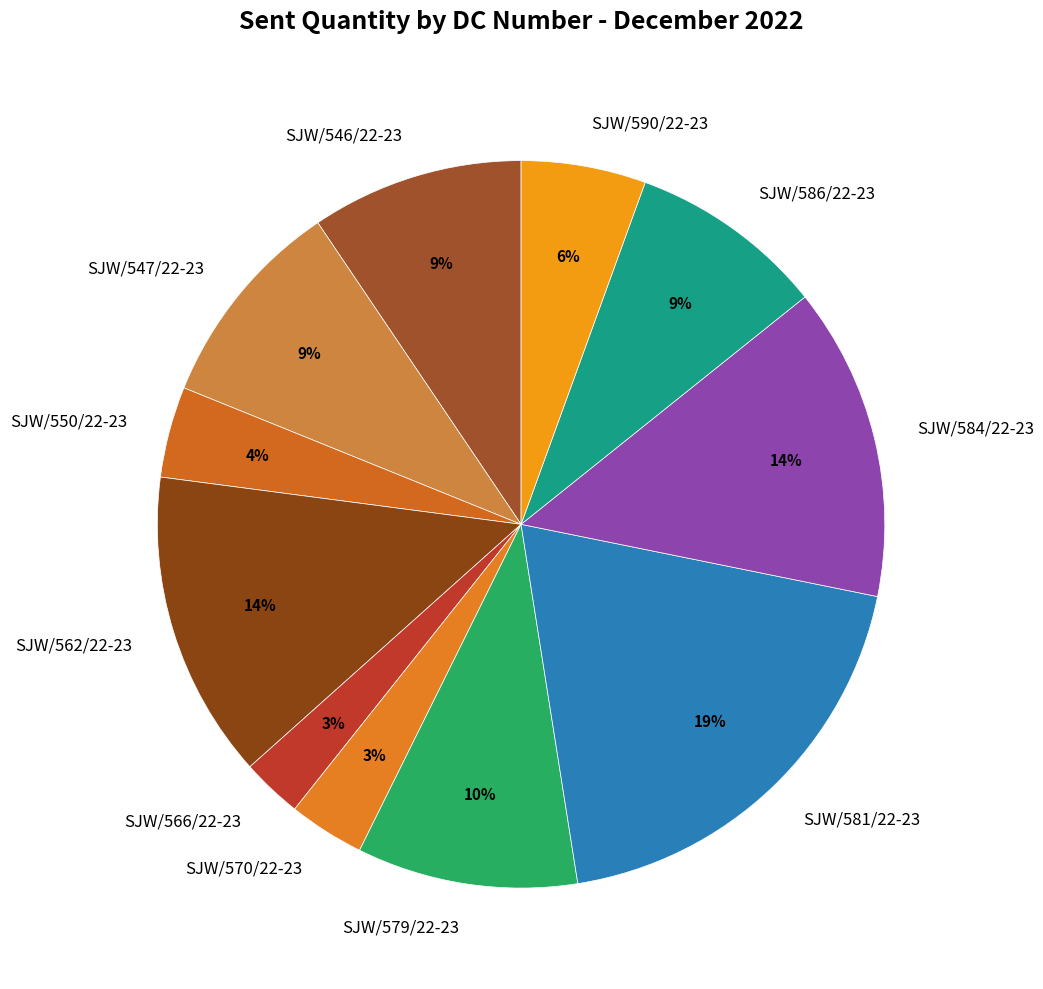

How many segments does this pie chart have?

11